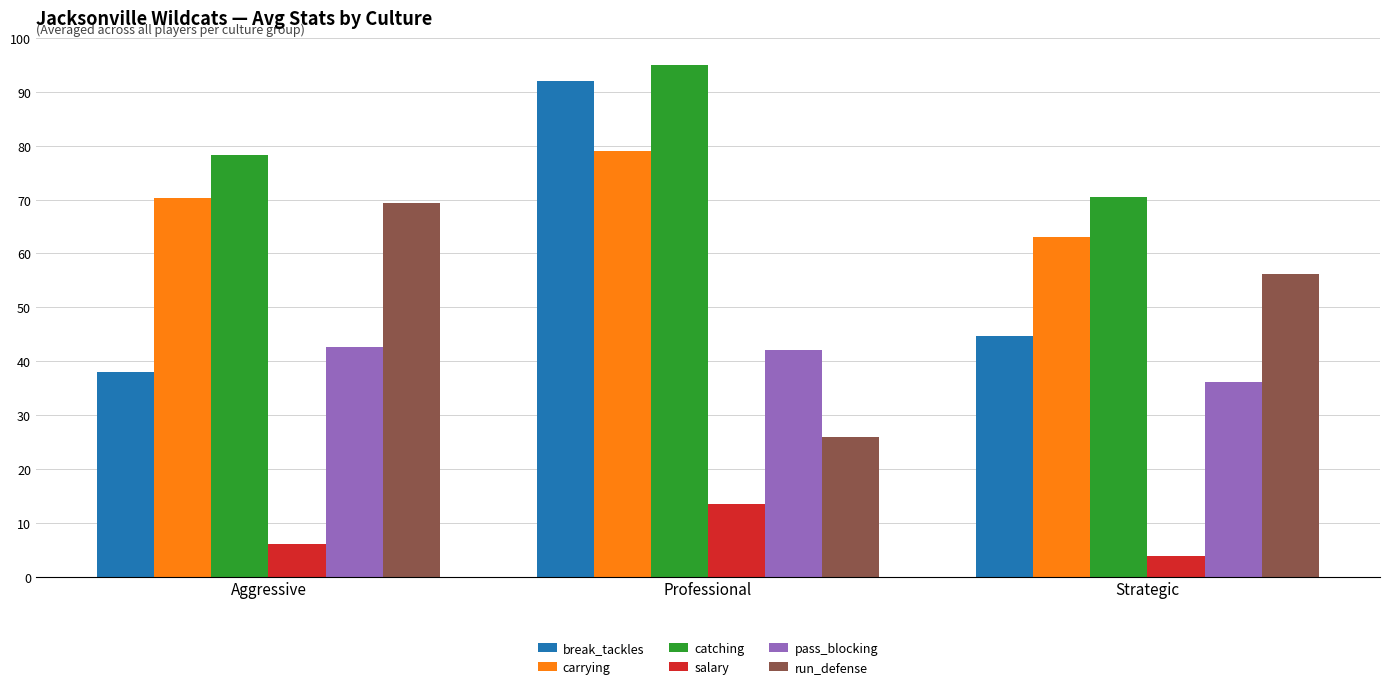

How many groups of bars are there?

3